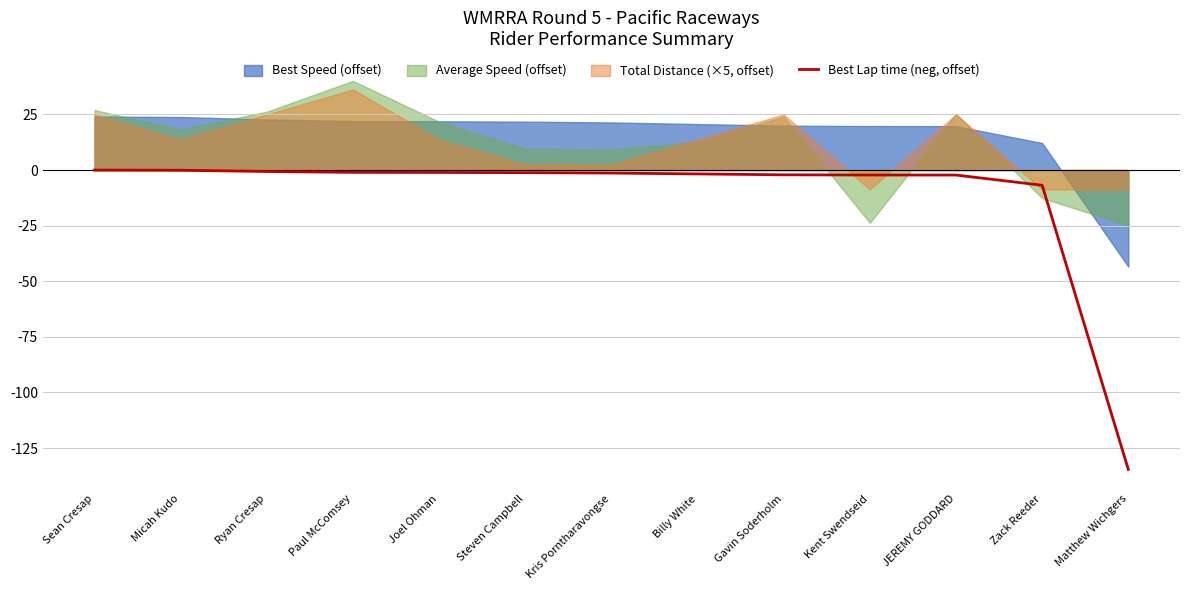

How many negative values are there?

12